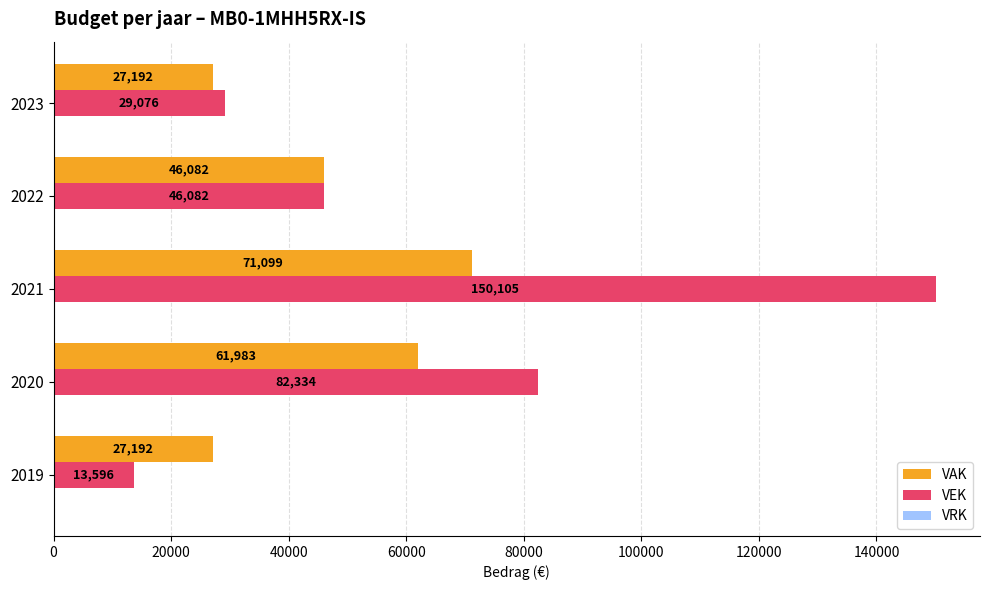

The VAK series shows 46082 at 2022. True or false?

True